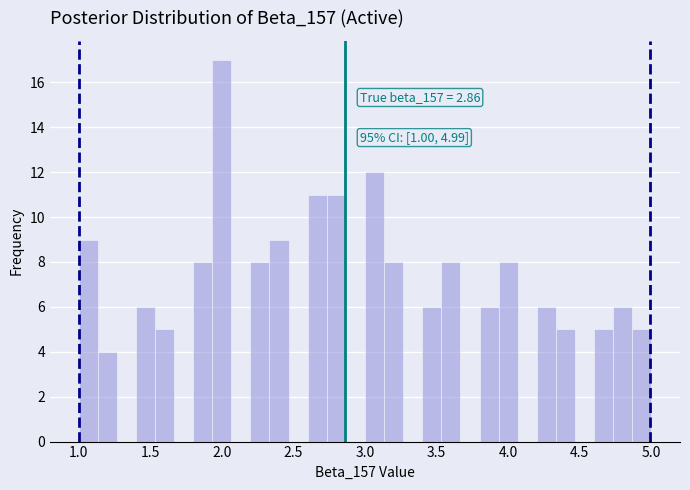

Around what value on the x-axis is the tallest bar? Give the approximate position of its centre, as read against the axis.

2.00